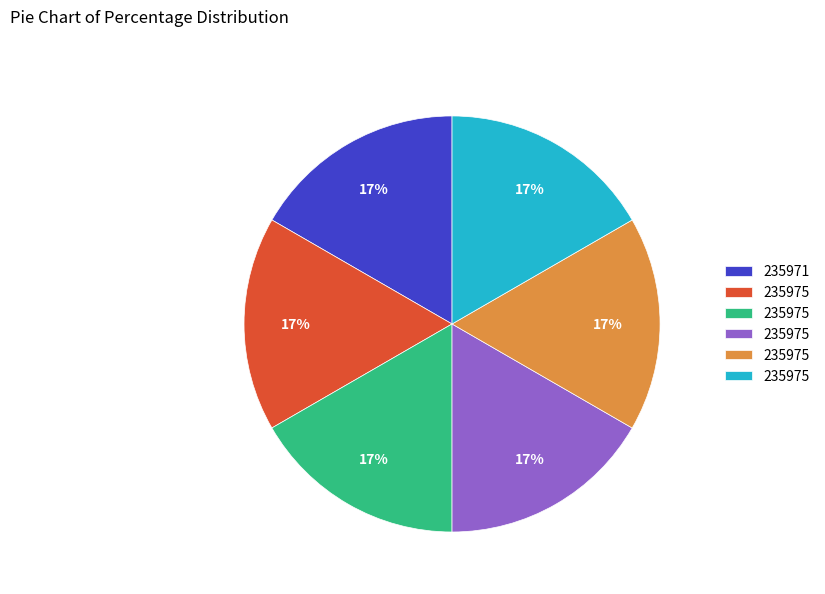

Is there a majority slice in this chart?

No